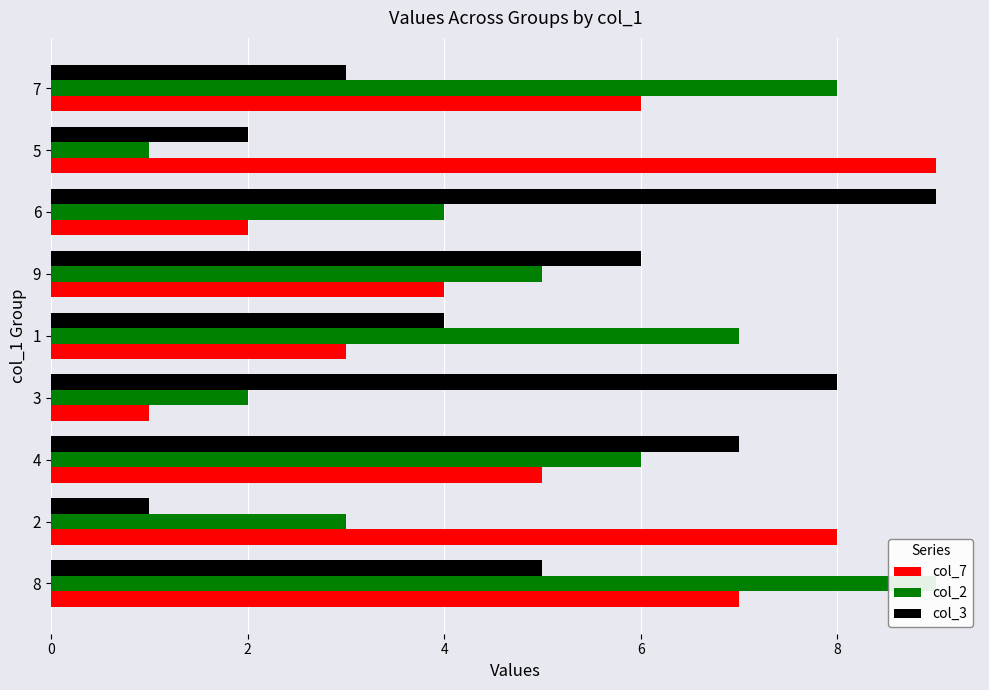

Reading left to right, transcribe all the data shown in this chart.

col_7: 7	8	5	1	3	4	2	9	6
col_2: 9	3	6	2	7	5	4	1	8
col_3: 5	1	7	8	4	6	9	2	3